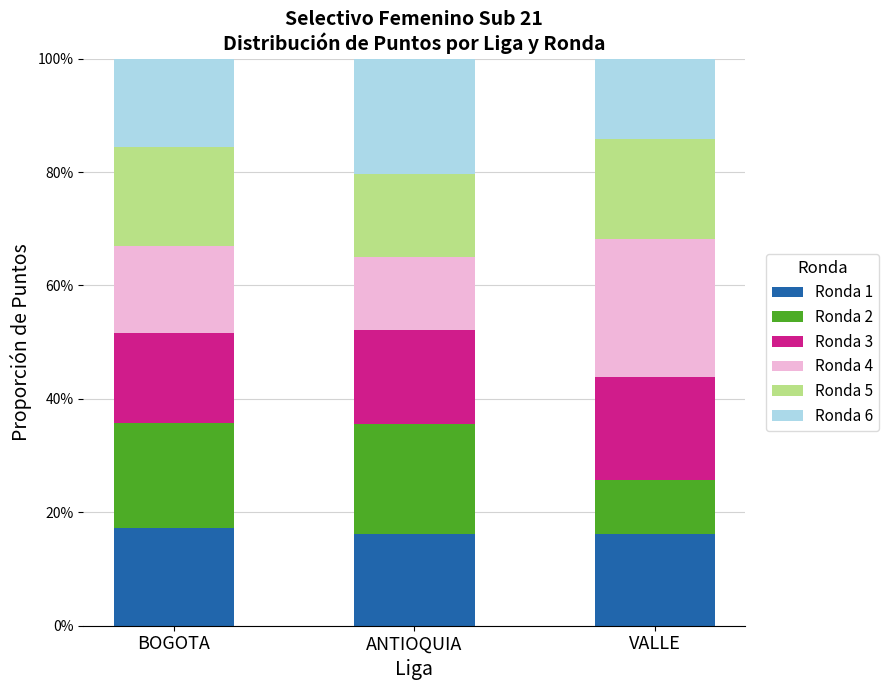

Which series changed the most between ANTIOQUIA and VALLE?

Ronda 4